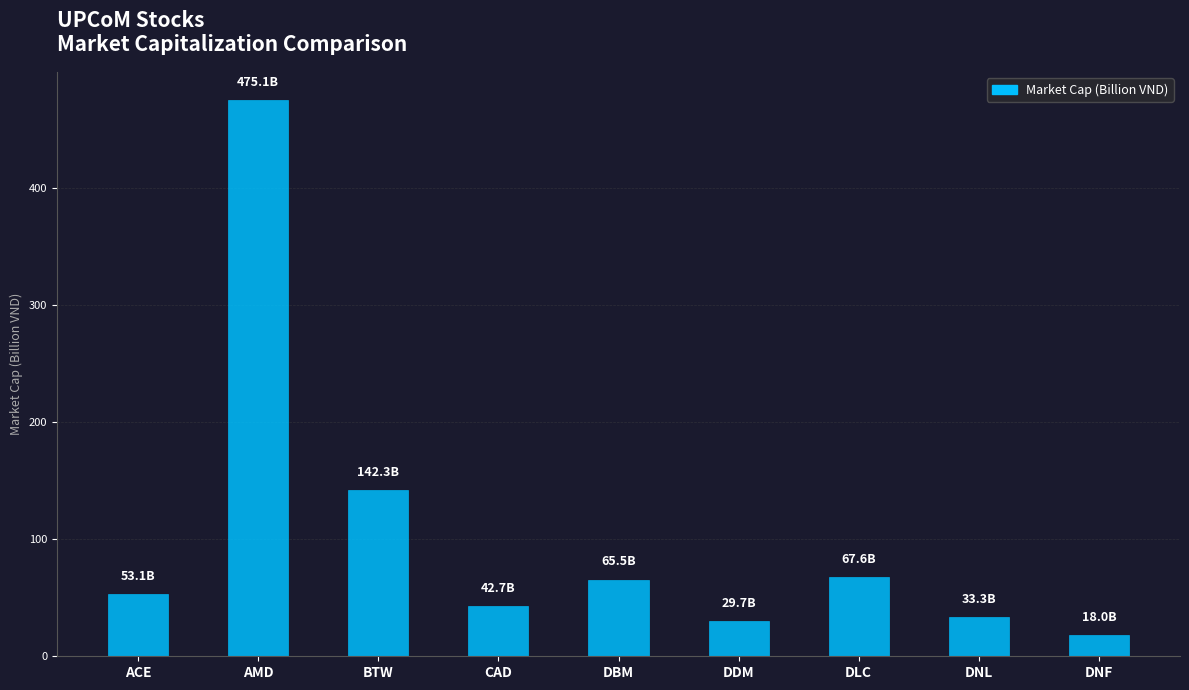

What is the difference between the second highest and second lowest values?

112.6